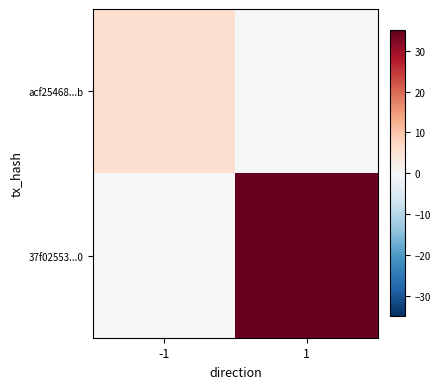

What is the spread (max minus min) of values at -1?

6